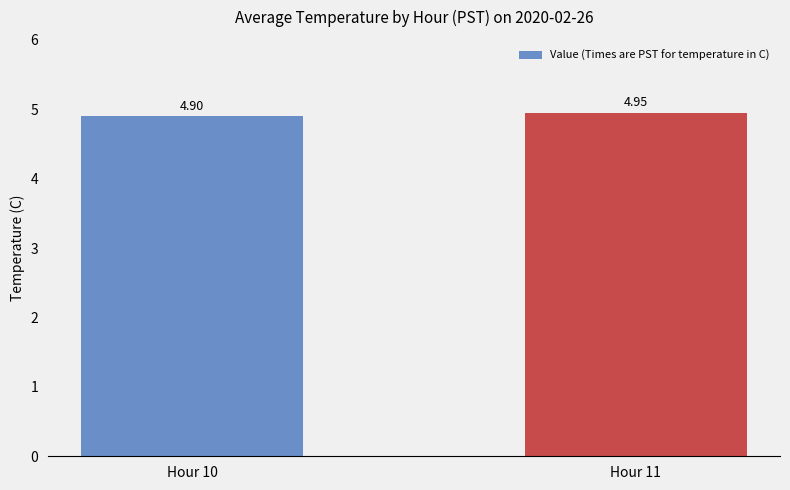

The value at Hour 10 is 1.8. True or false?

False